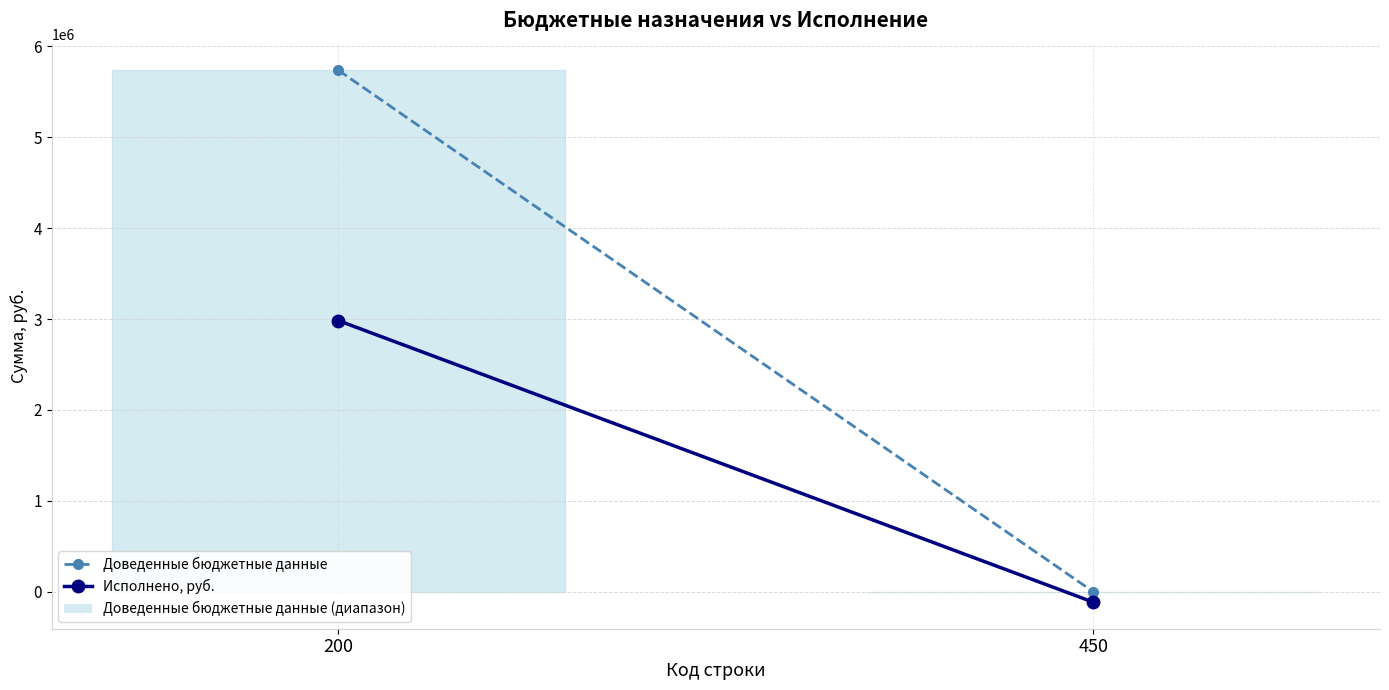

How many values in the Исполнено, руб. series are below 2982729?

1